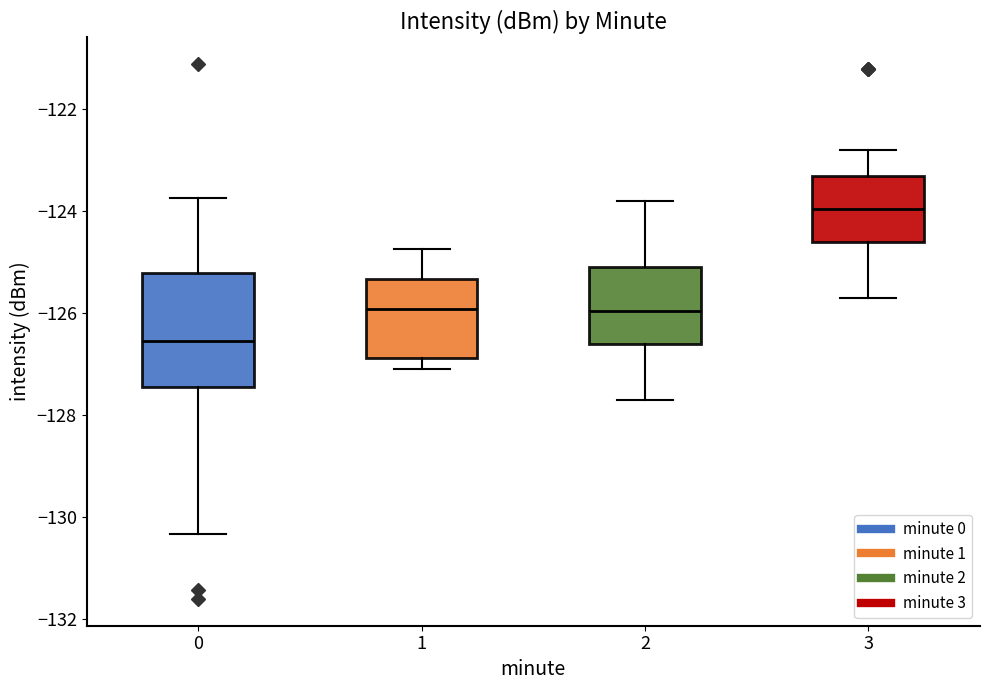

Which box's median line is the lowest?

0